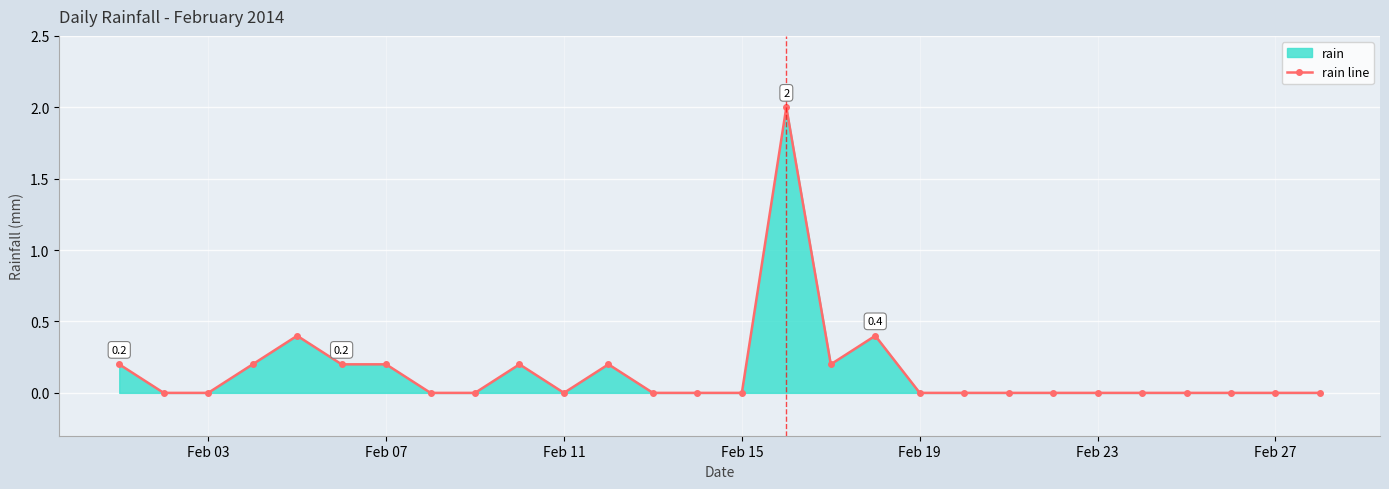

The value at Feb 07 is 0.4. True or false?

False